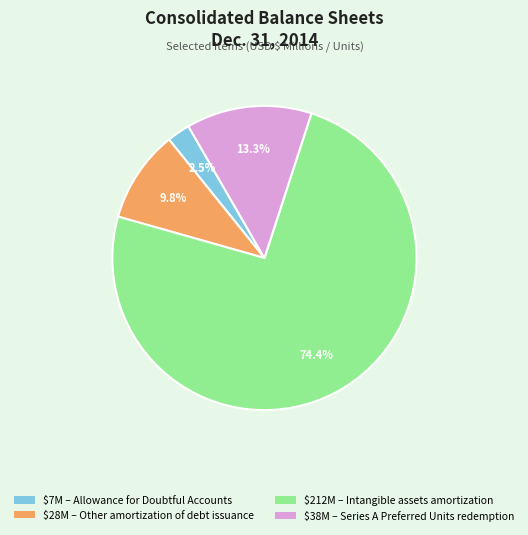

Is there any slice that represents more than half of the pie?

Yes